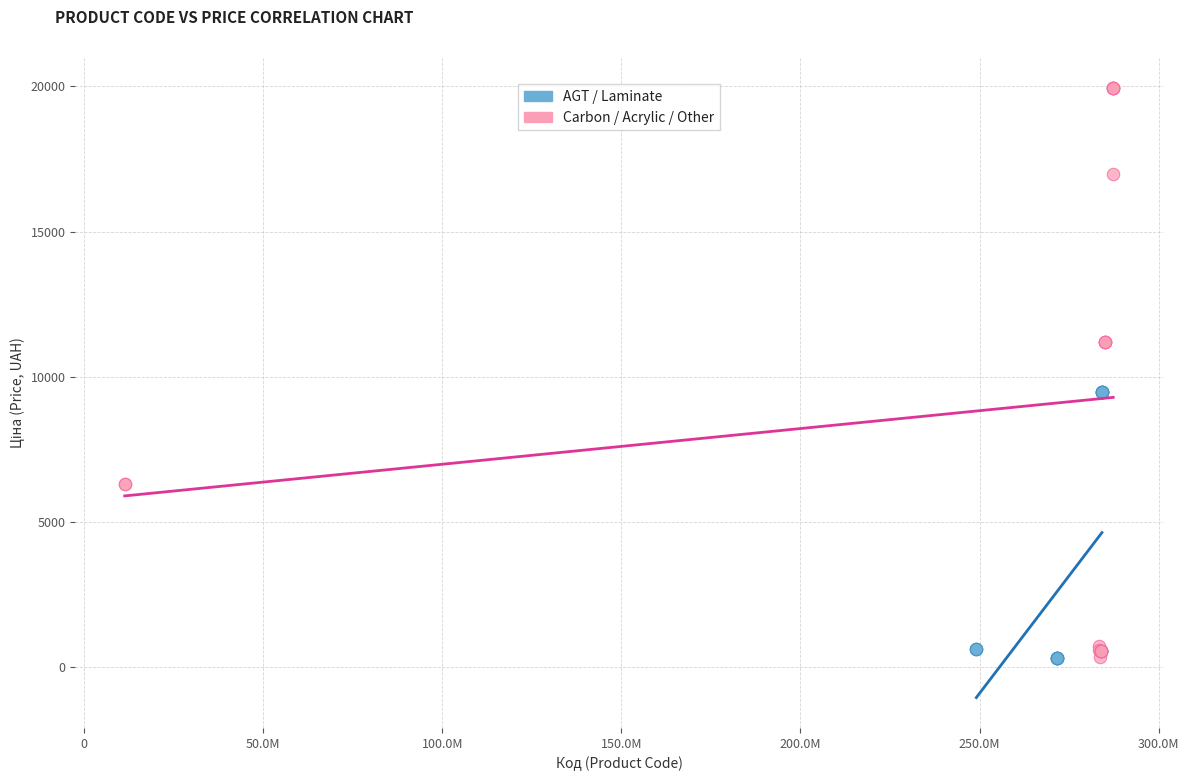

Which series contains the highest Y value?

Carbon / Acrylic / Other